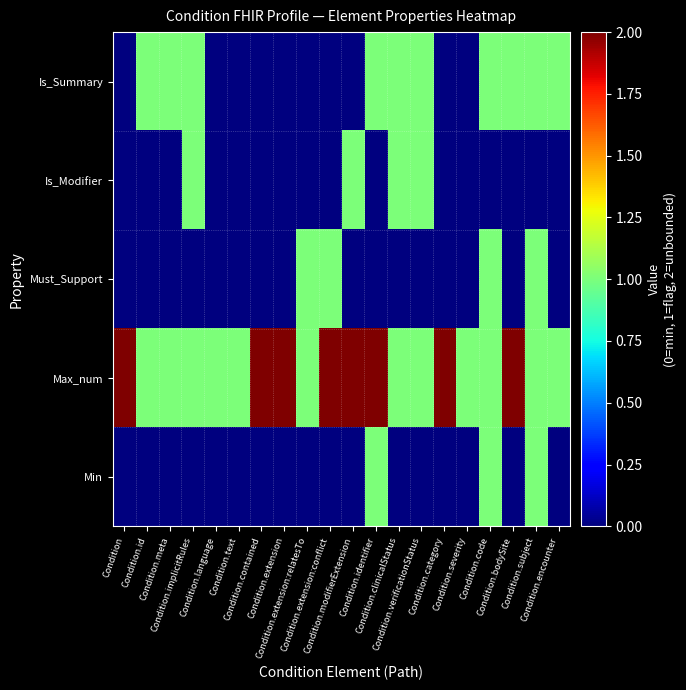

Between Condition.id and Condition.extension:relatesTo, which series saw the biggest shift?

Must_Support